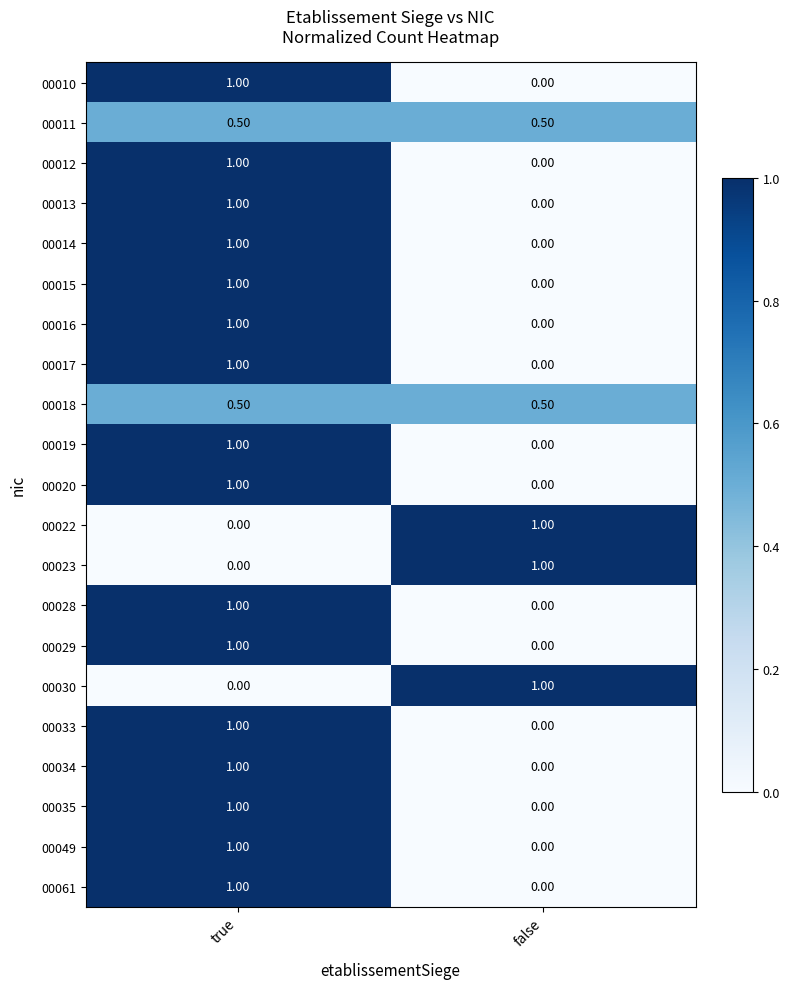

At which category is the sum across all series the highest?

true